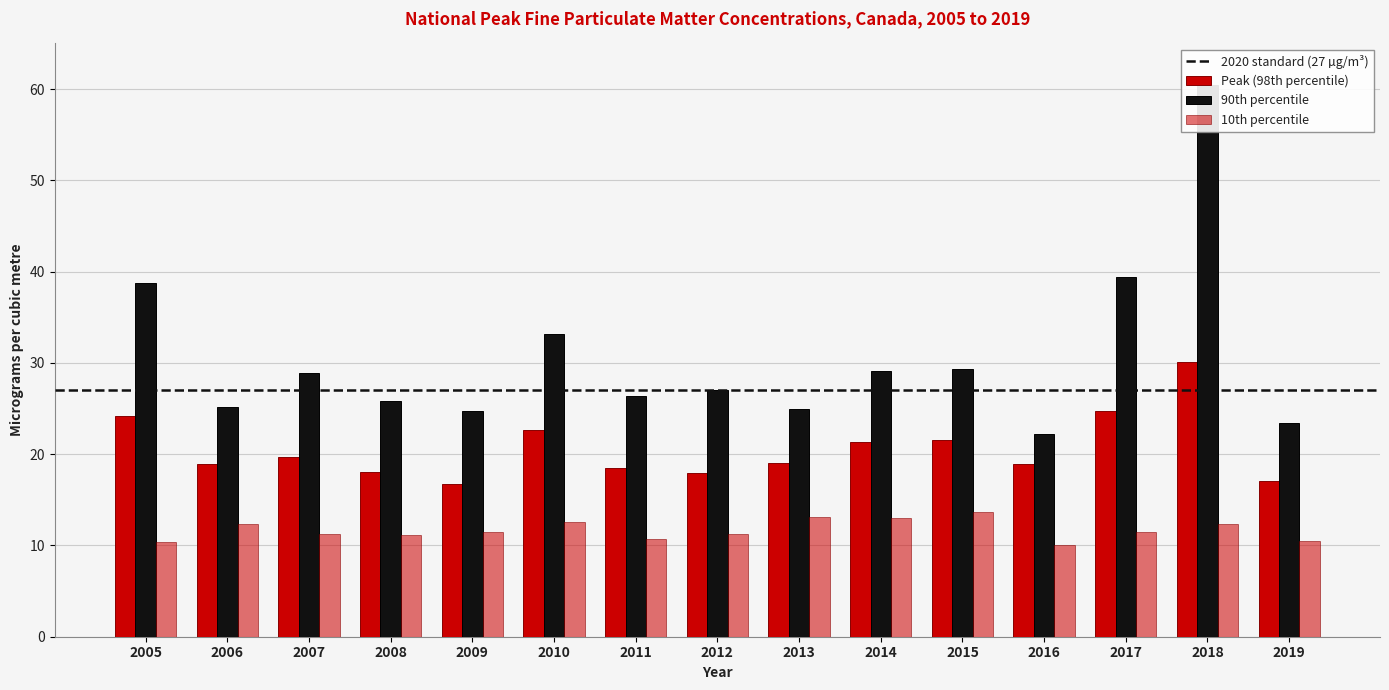

What is the value of the Peak (98th percentile) bar at the 14th from the left?

30.1